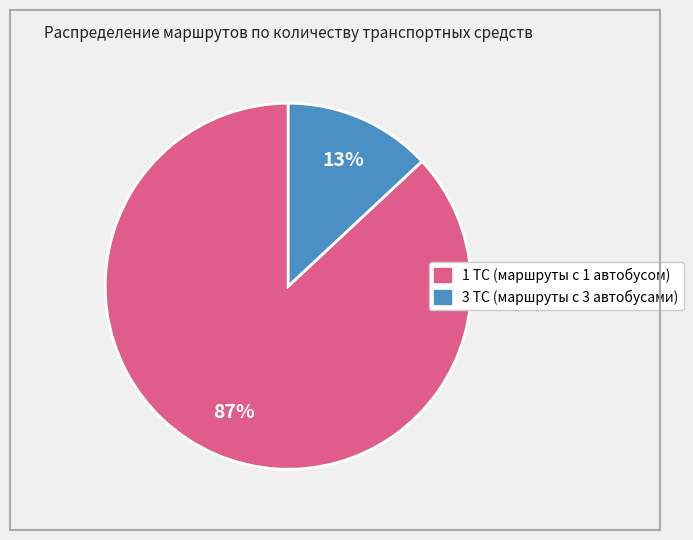

Does any single category account for the majority?

Yes